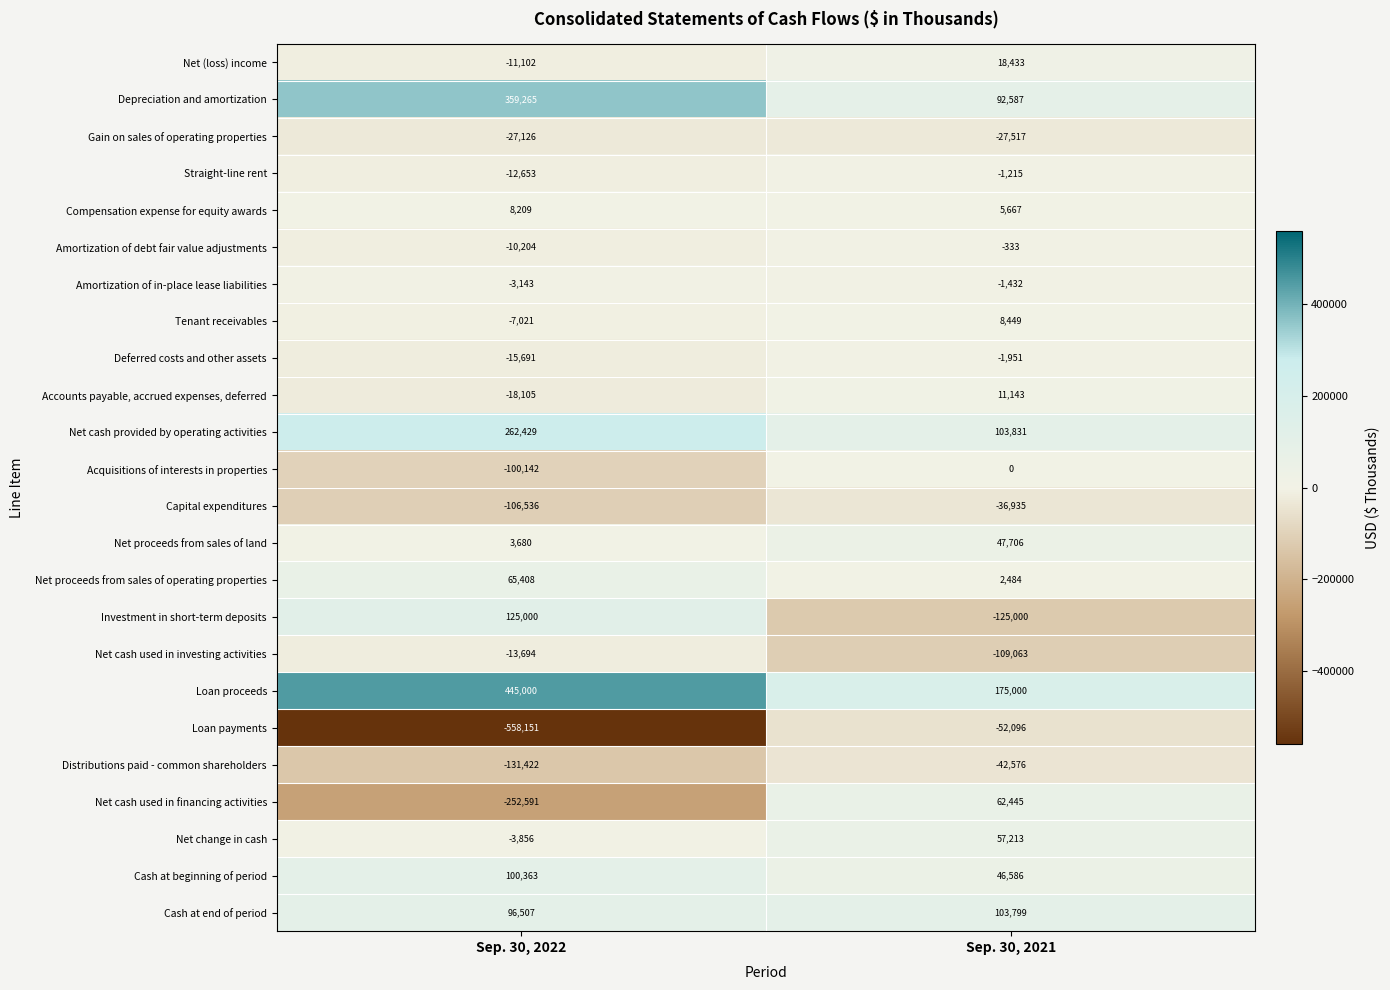

At which label is Straight-line rent closest to -6934?

Sep. 30, 2022